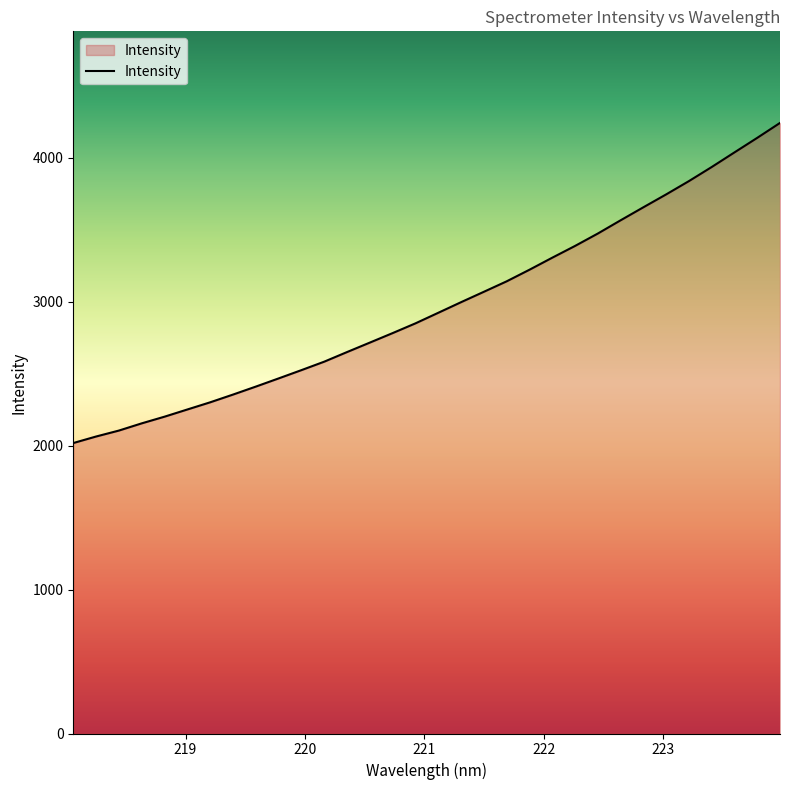

What is the minimum value shown in the chart?

2017.4